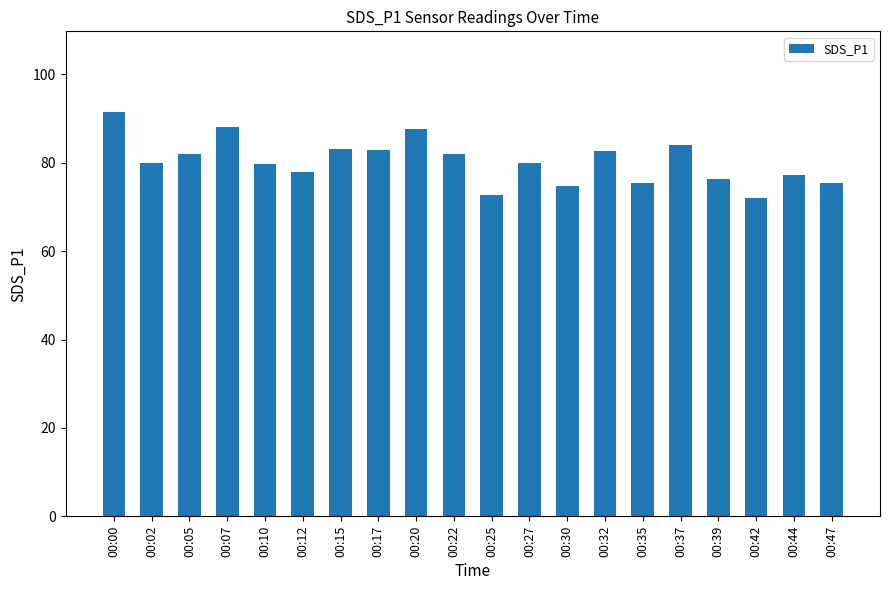

What is the value of the 18th bar from the left?

72.1